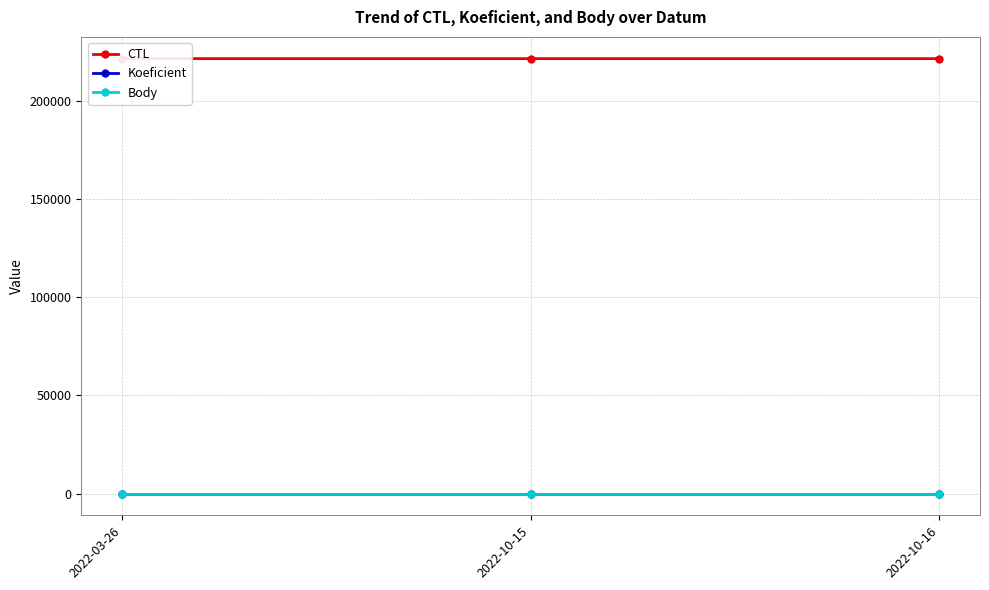

What are all the series names shown in the legend?

CTL, Koeficient, Body